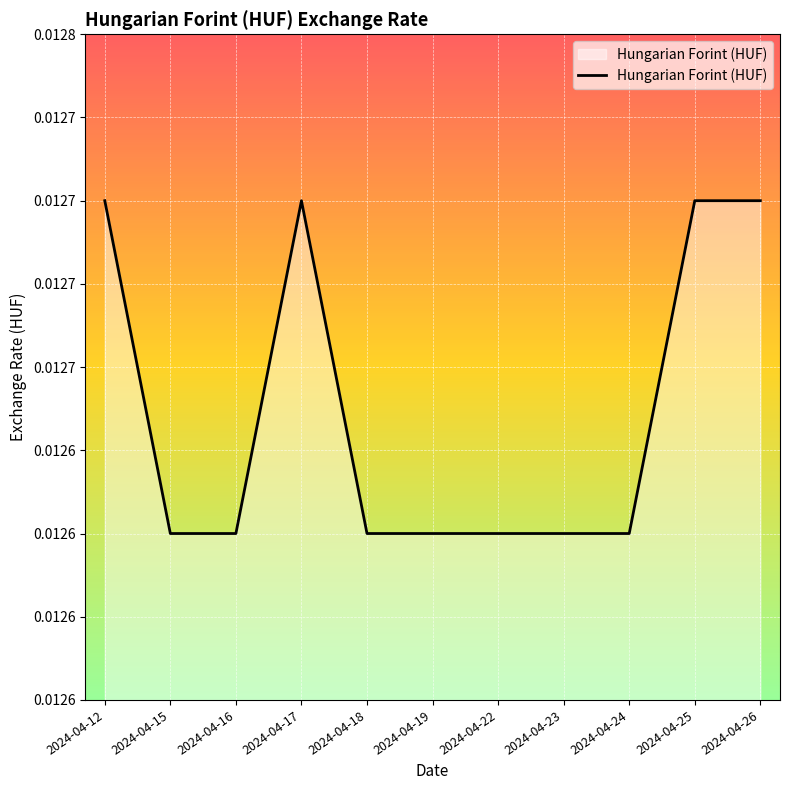

Is this an area chart (filled region under the line)?

Yes